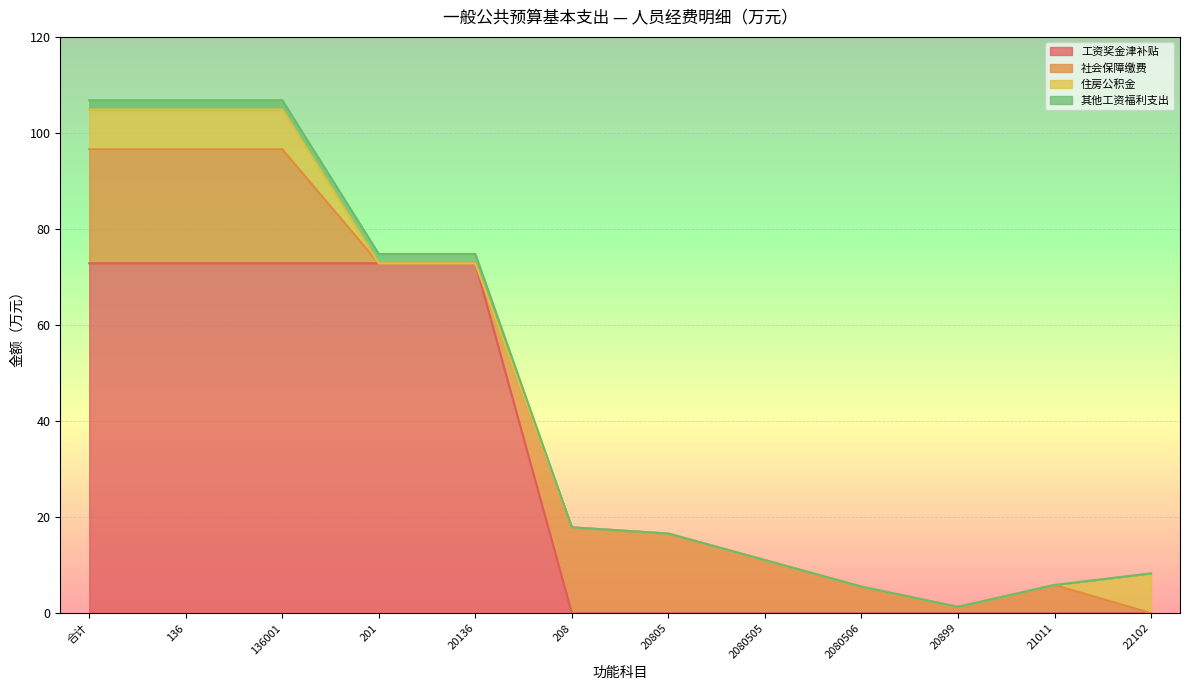

Is the value of 工资奖金津补贴 at 21011 greater than the value of 其他工资福利支出 at 2080506?

No